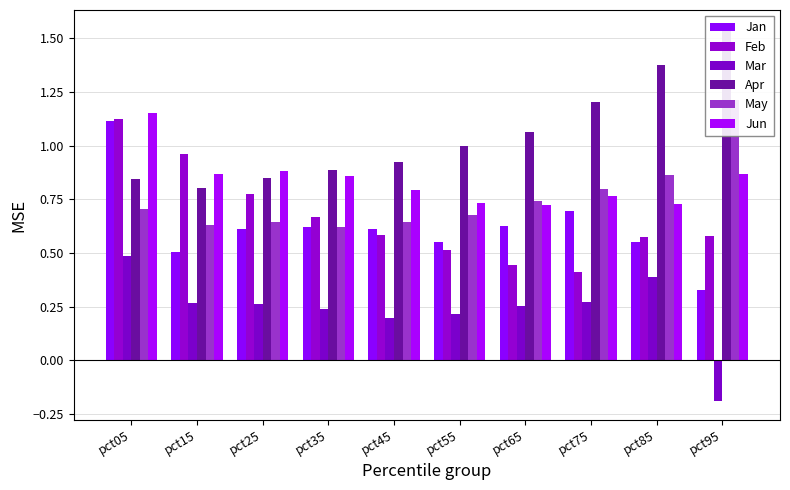

Reading left to right, transcribe all the data shown in this chart.

Jan: 1.1	0.5	0.6	0.6	0.6	0.6	0.6	0.7	0.6	0.3
Feb: 1.1	1.0	0.8	0.7	0.6	0.5	0.4	0.4	0.6	0.6
Mar: 0.5	0.3	0.3	0.2	0.2	0.2	0.3	0.3	0.4	-0.2
Apr: 0.8	0.8	0.8	0.9	0.9	1.0	1.1	1.2	1.4	1.5
May: 0.7	0.6	0.6	0.6	0.6	0.7	0.7	0.8	0.9	1.2
Jun: 1.2	0.9	0.9	0.9	0.8	0.7	0.7	0.8	0.7	0.9